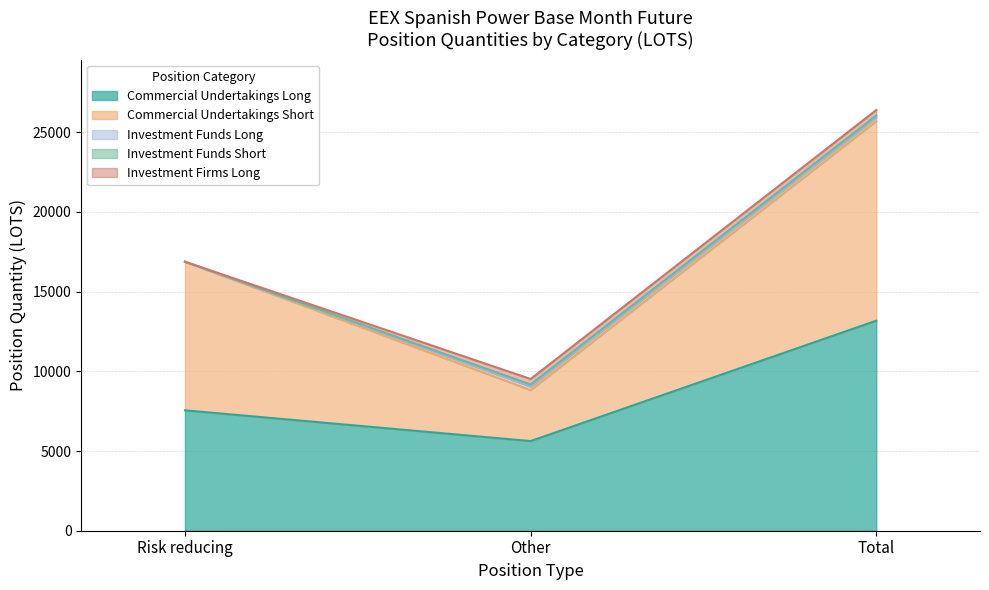

How many lines are shown in the chart?

5